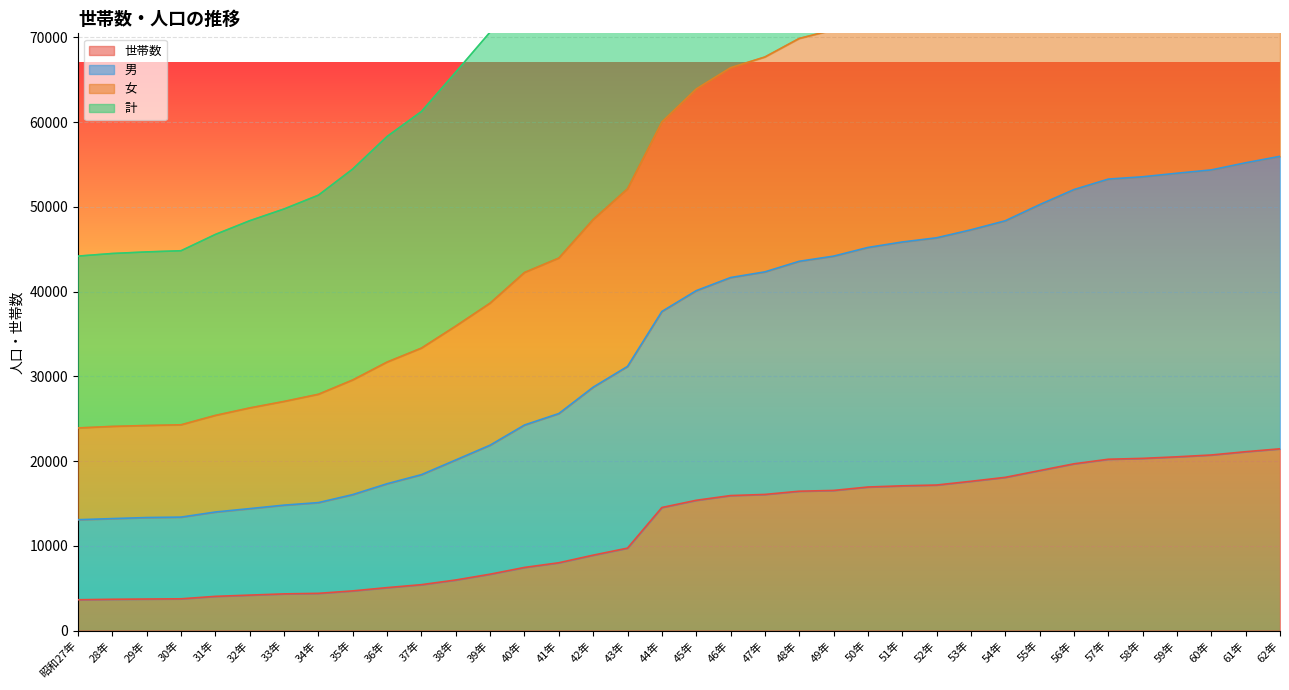

What is the minimum value shown in the chart?

3639